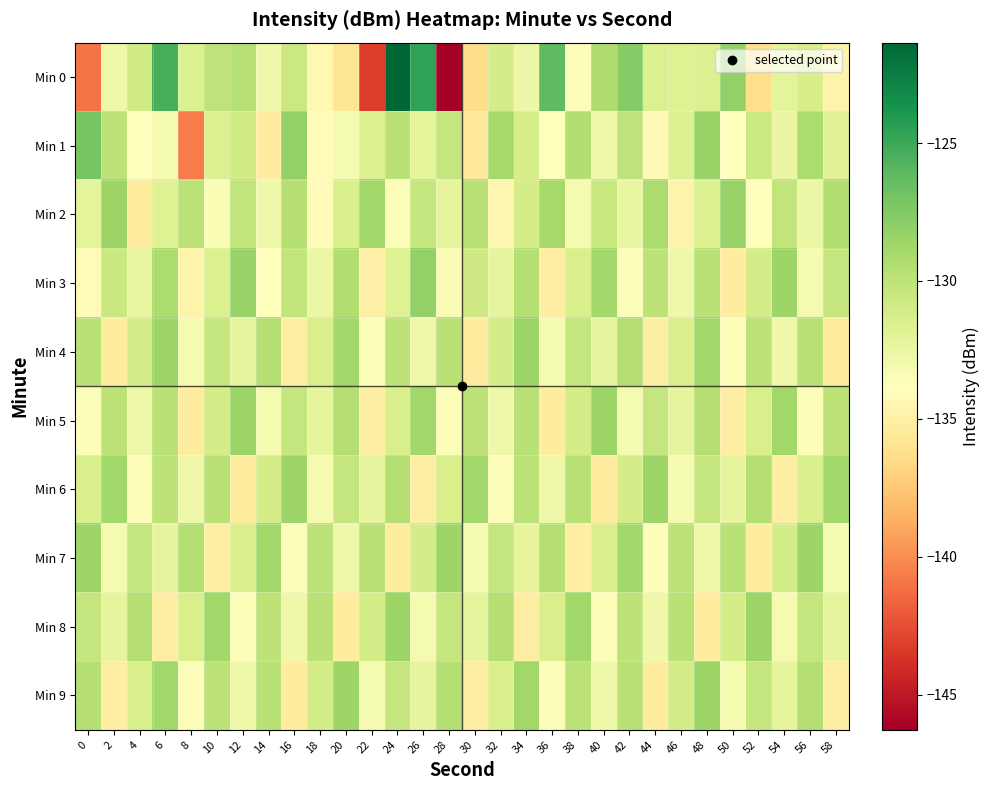

Which series has the largest range (max minus min)?

Min 0